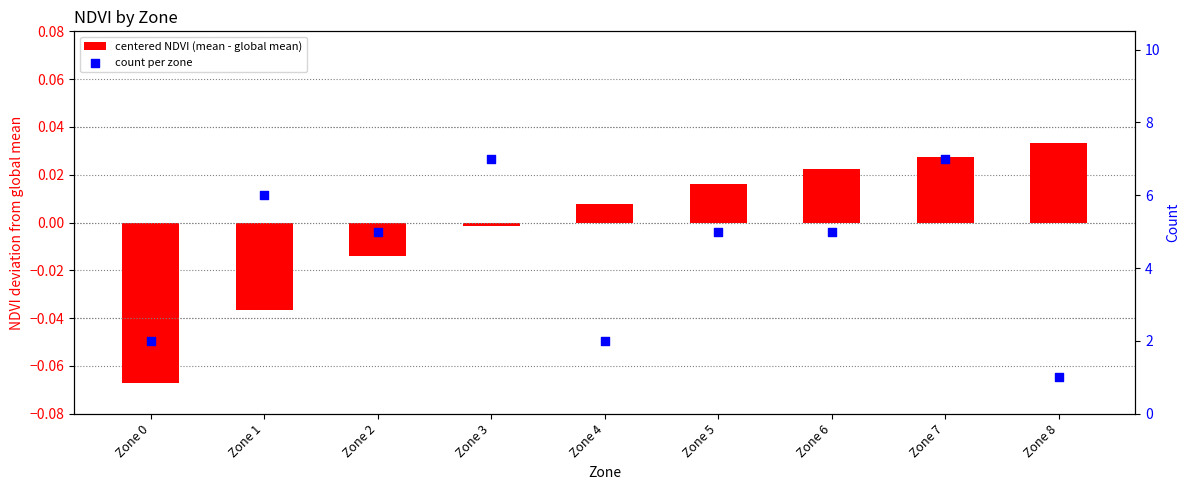

Which series has the largest total across all categories?

count per zone